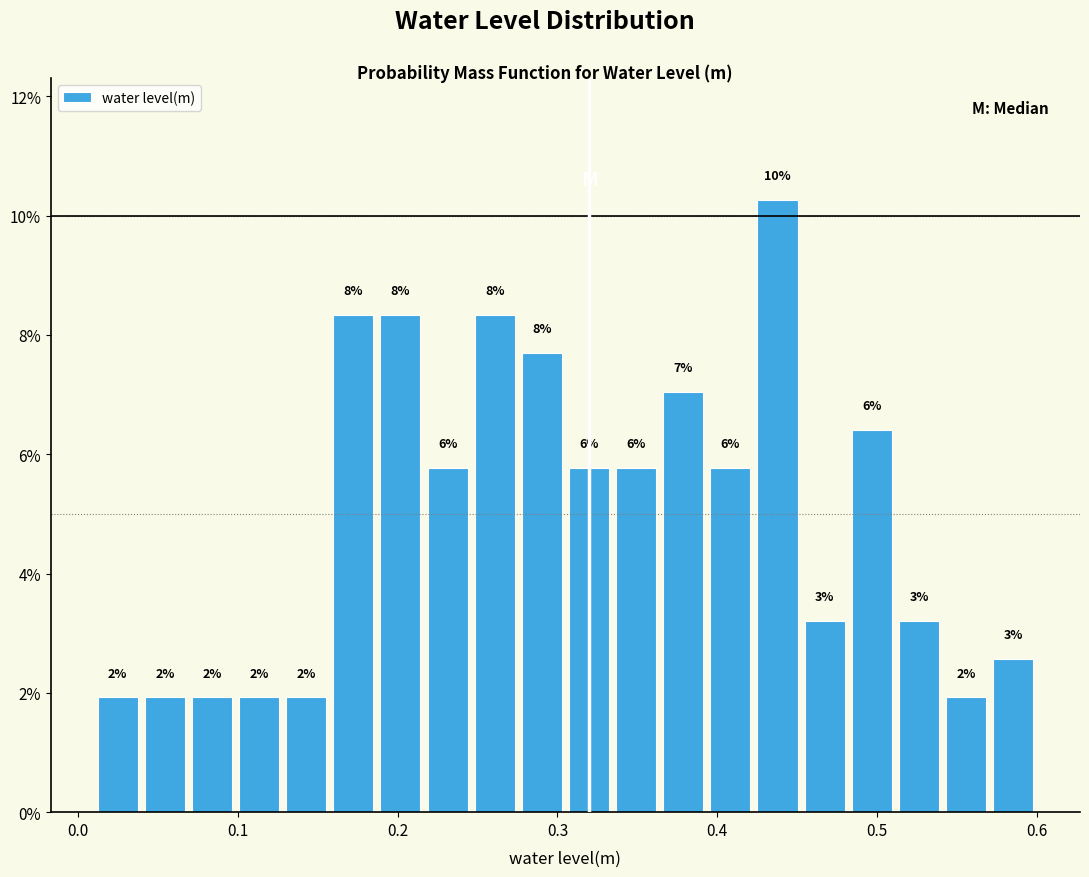

Around what value on the x-axis is the tallest bar? Give the approximate position of its centre, as read against the axis.

0.44